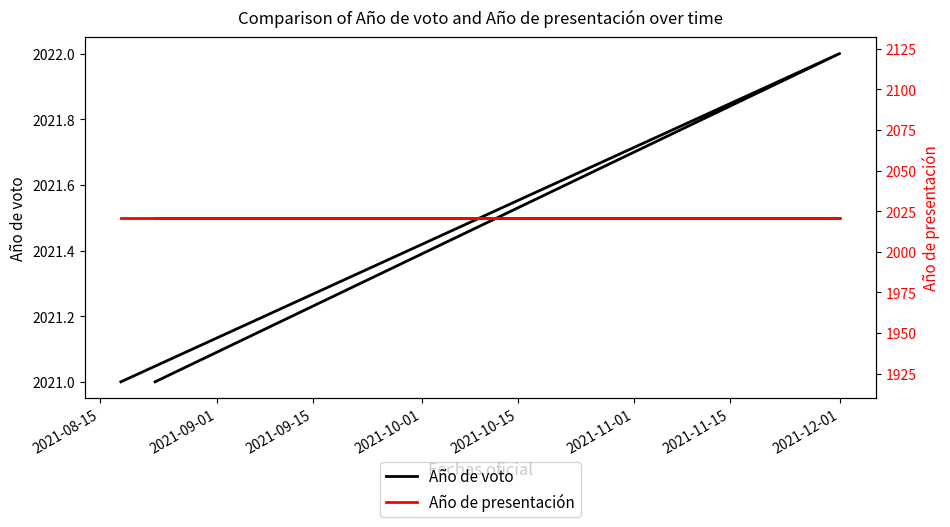

How many distinct data groups are displayed?

2